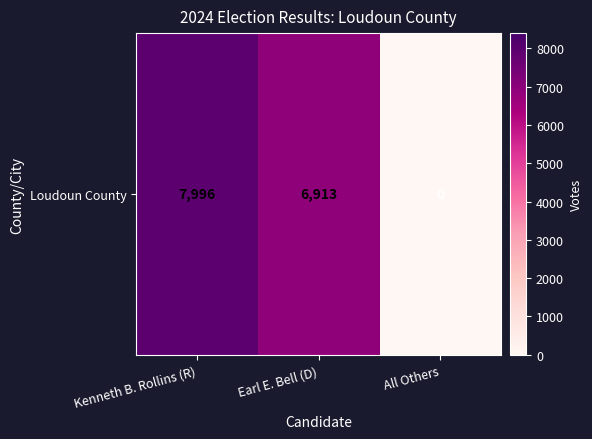

What is the sum of all values?

14909